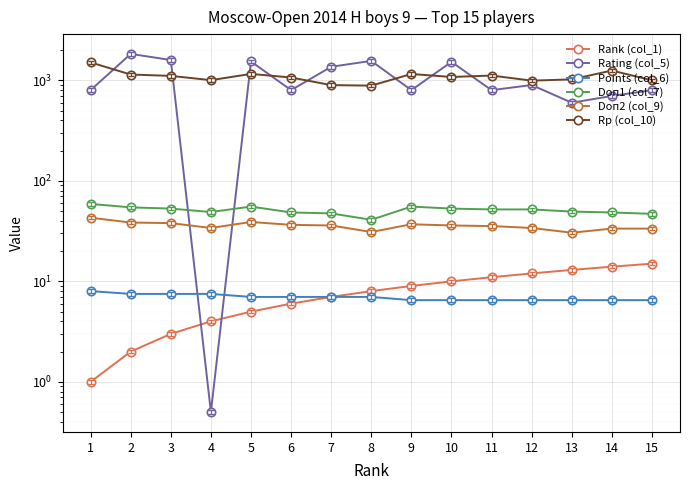

What is the sum of the Rating (col_5) values at 13 and 10?

2130.0